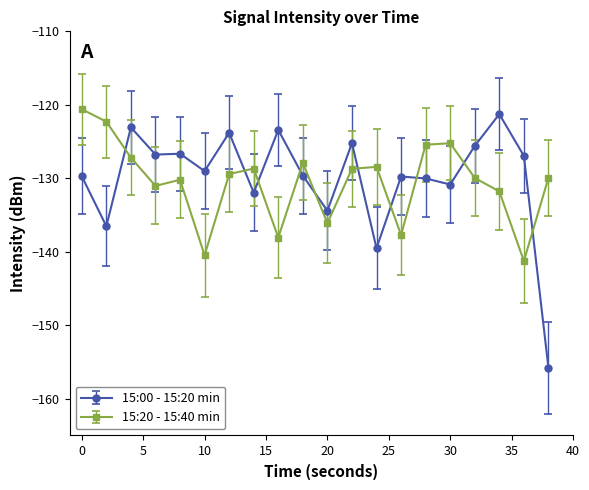

What is the average value of the 15:00 - 15:20 min series?

-130.0